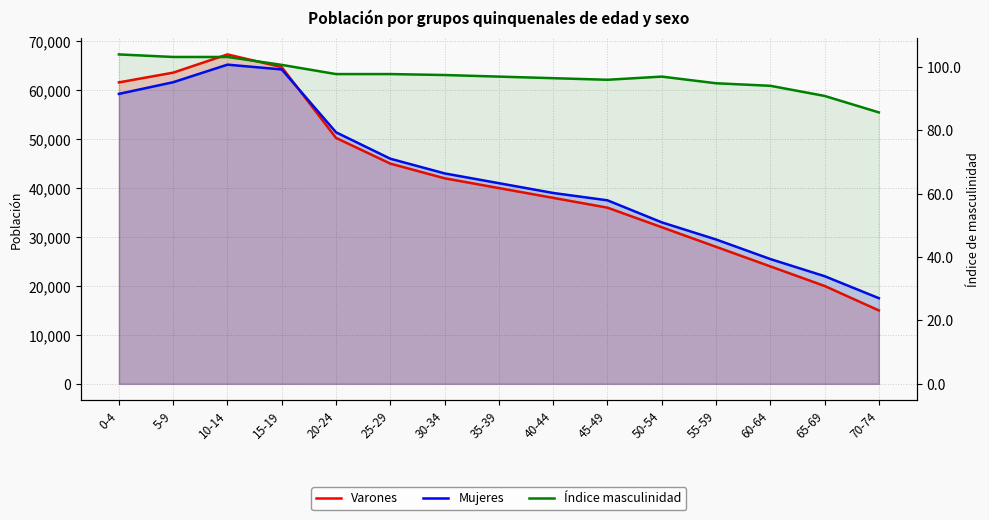

Which series has the widest spread of values?

Varones